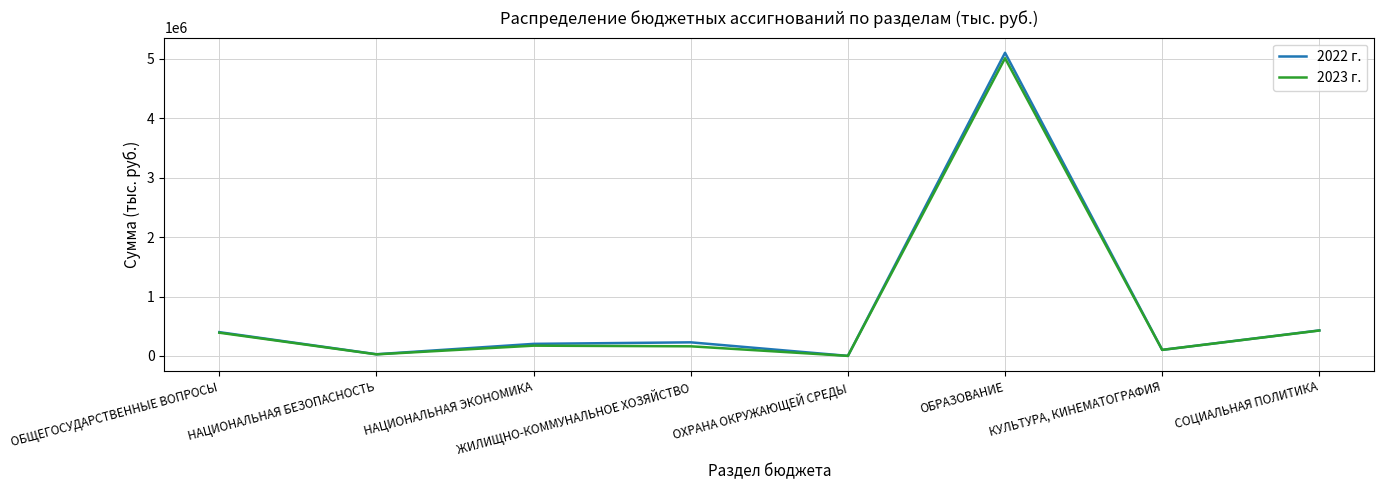

In 2022 г., how many points are higher than both neighbors (excluding endpoints)?

2